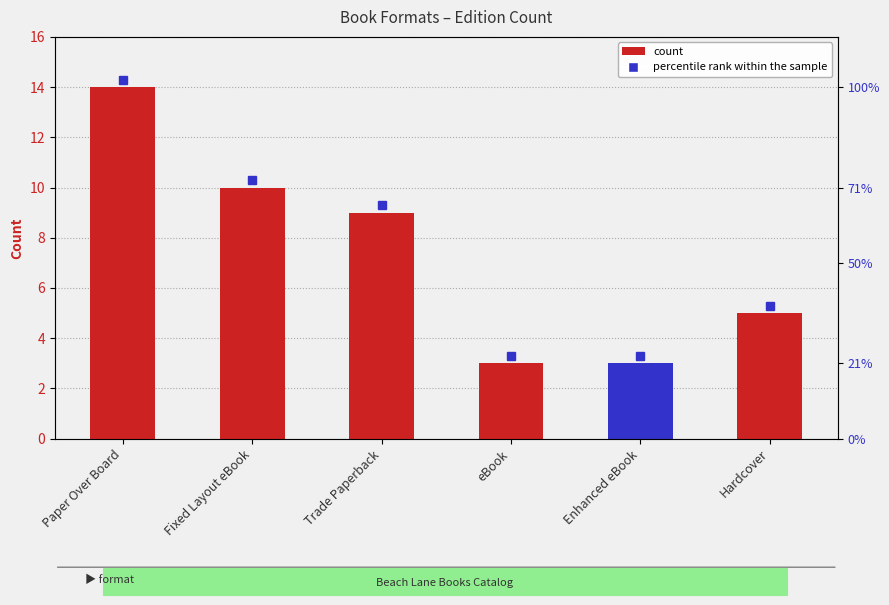

What is the change in value from Paper Over Board to Enhanced eBook?

-11